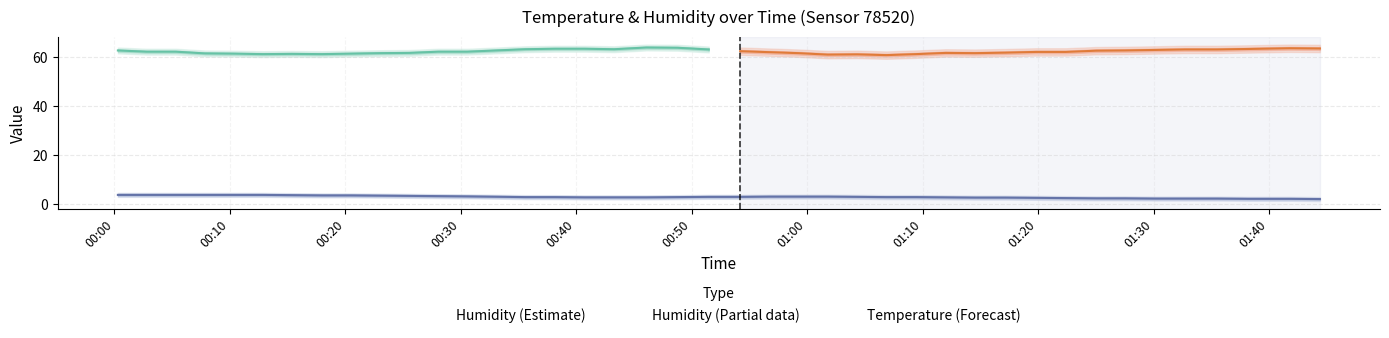

Is it true that the value at 00:10 is 2.0?

False